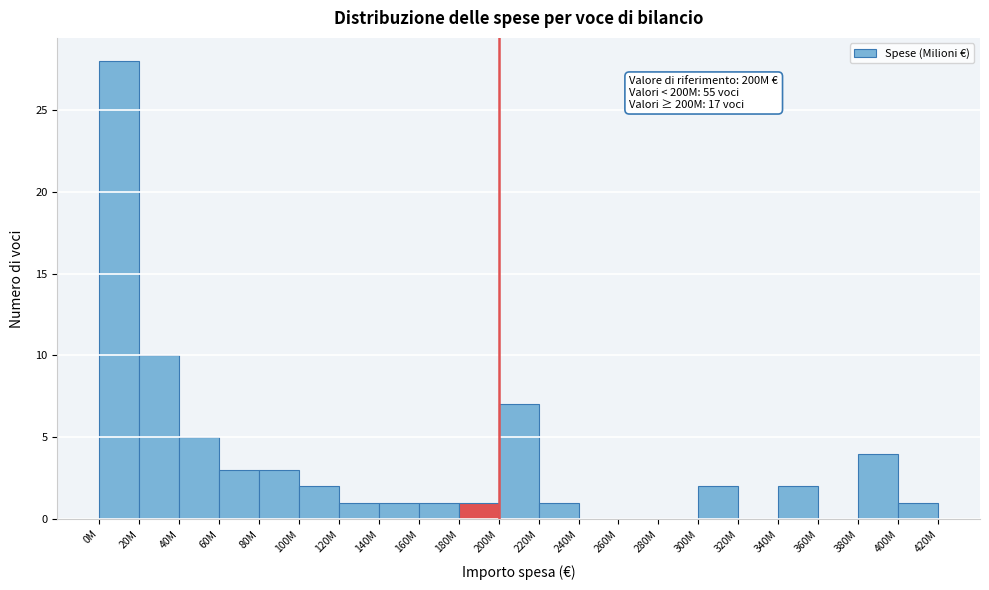

Reading right to left, what are all the values shown in this chart?

400M=1	380M=4	360M=0	340M=2	320M=0	300M=2	280M=0	260M=0	240M=0	220M=1	200M=7	180M=1	160M=1	140M=1	120M=1	100M=2	80M=3	60M=3	40M=5	20M=10	0M=28